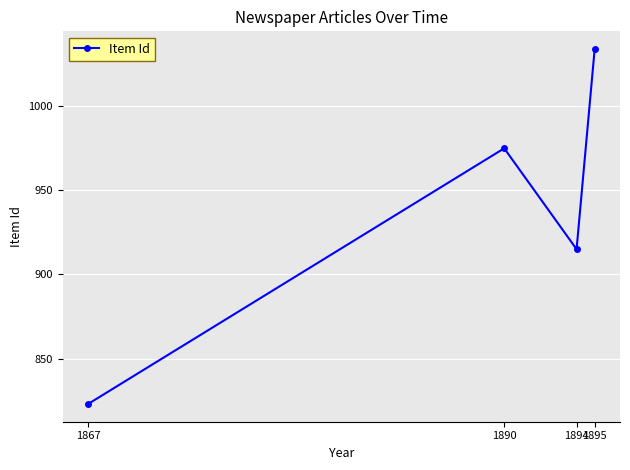

At which category does the chart reach its peak across all series?

1895